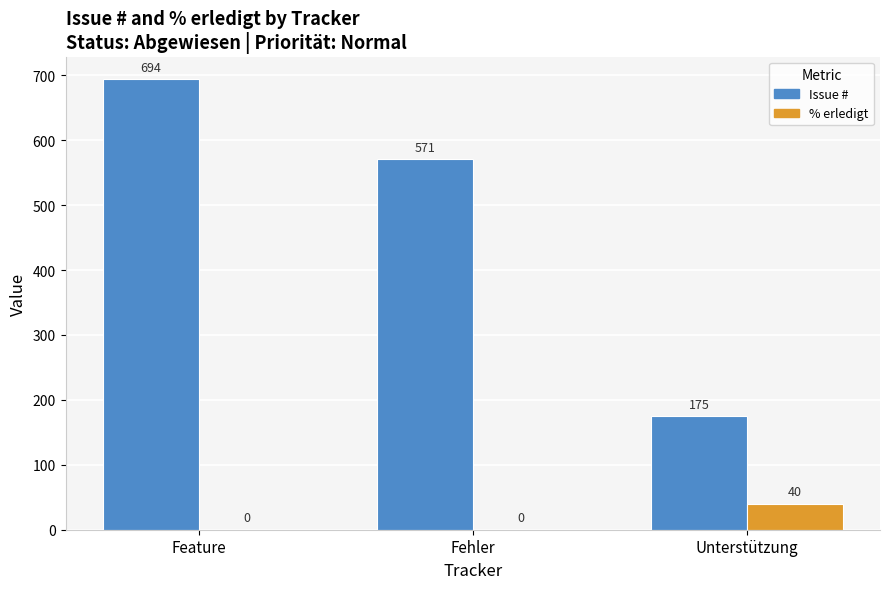

Which series has the largest total across all categories?

Issue #